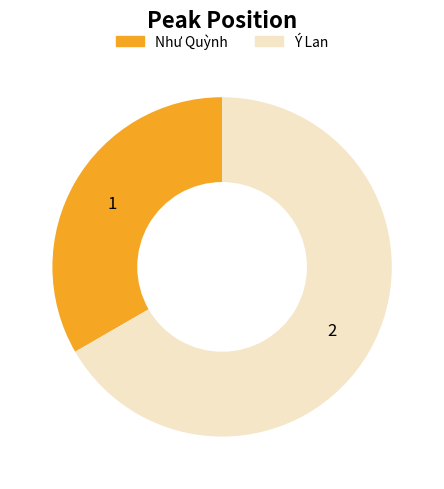

Is the sum of Ý Lan and Như Quỳnh greater than half?

Yes